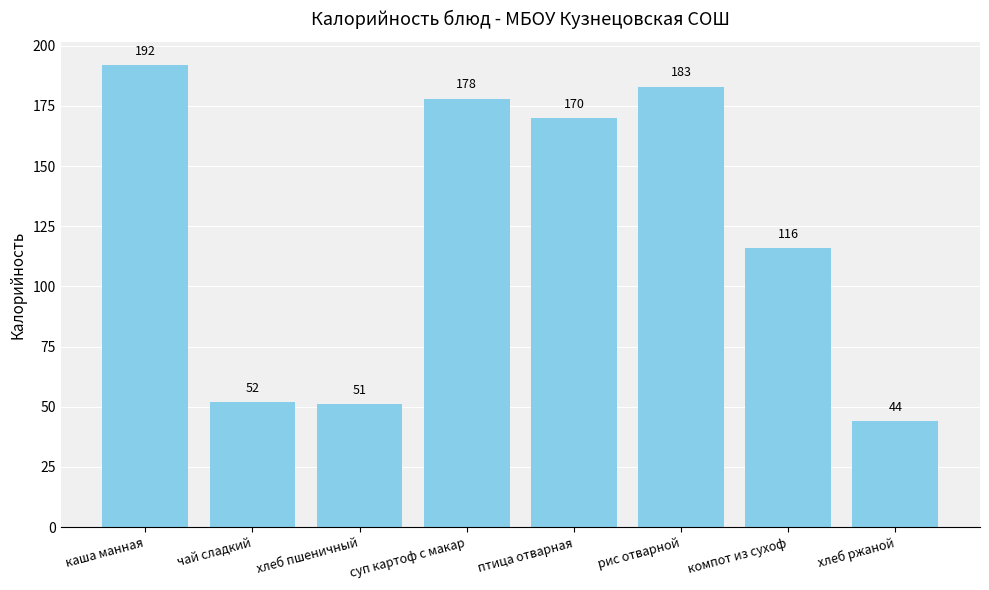

Reading left to right, extract all data points from this chart.

каша манная=192	чай сладкий=52	хлеб пшеничный=51	суп картоф с макар=178	птица отварная=170	рис отварной=183	компот из сухоф=116	хлеб ржаной=44